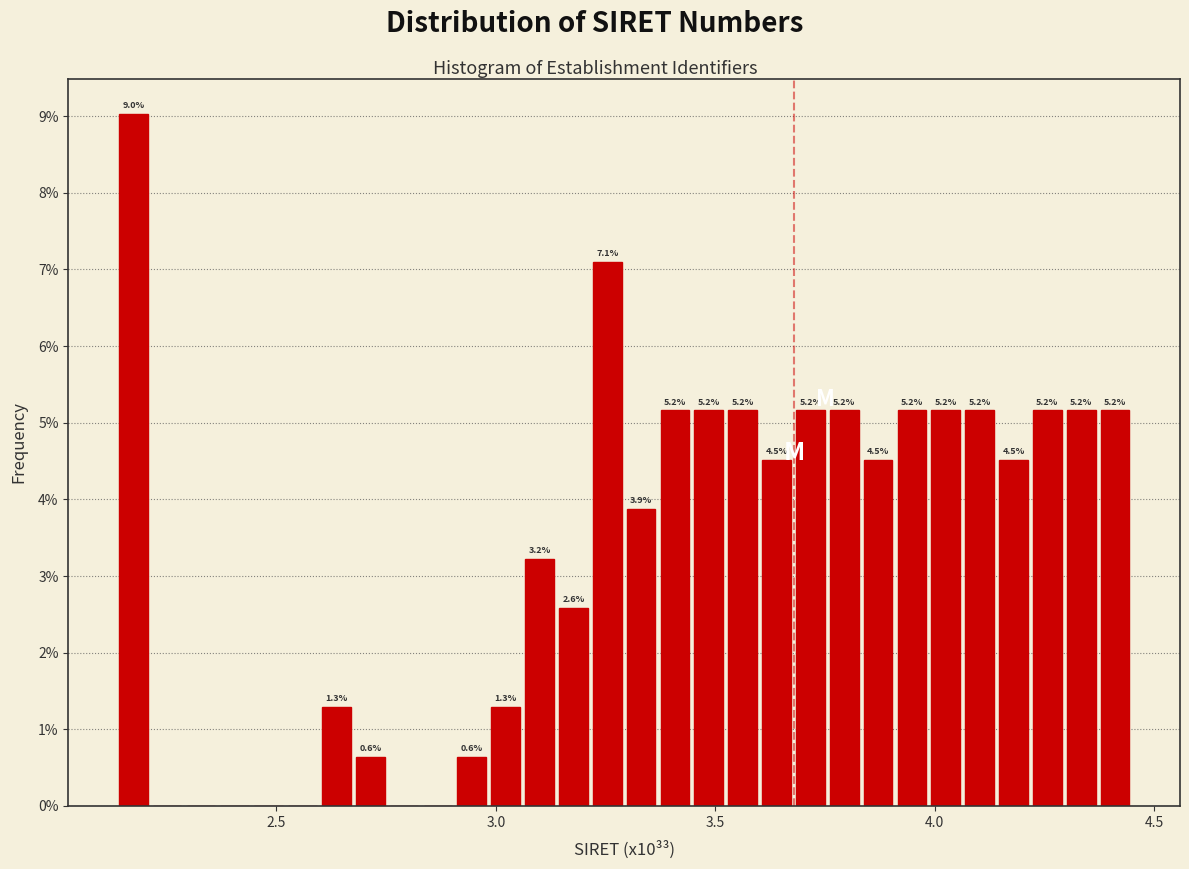

Read against the x-axis, roughly where is the centre of the tallest bar?

2.15